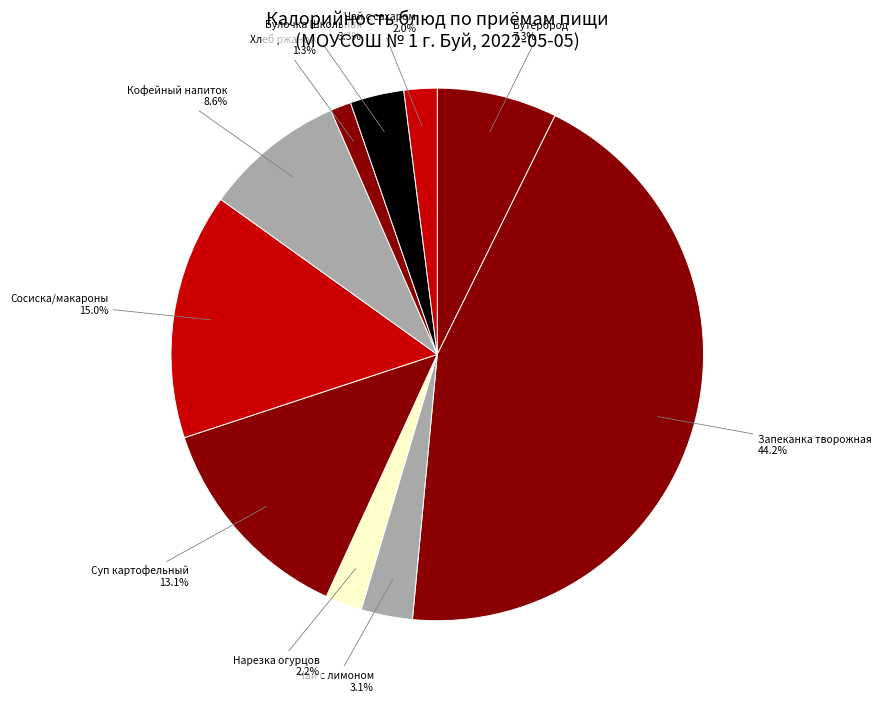

Does any single category account for the majority?

No